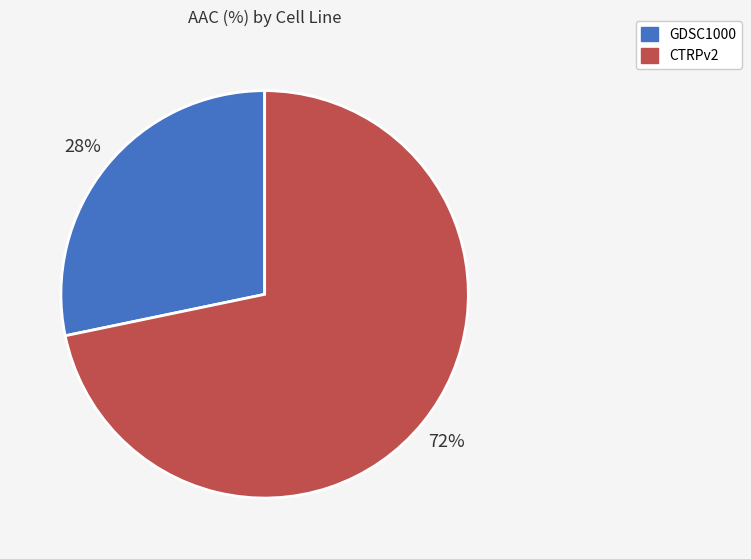

What percentage is the CTRPv2 slice, to the nearest percent?

72%